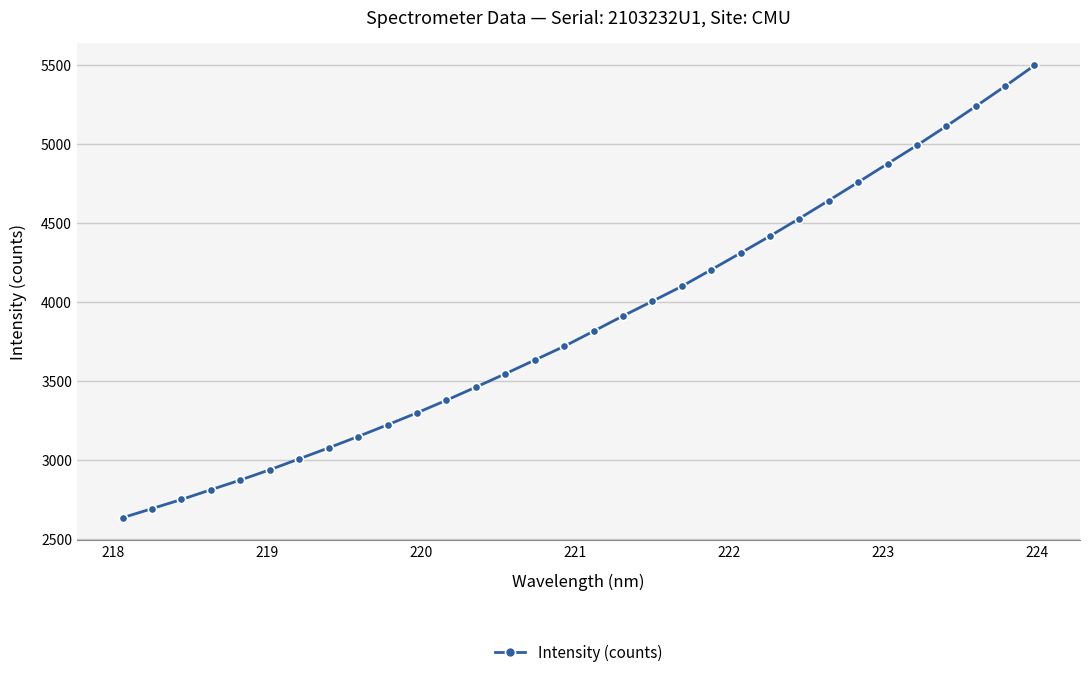

What is the difference between the maximum and minimum values?

2866.9